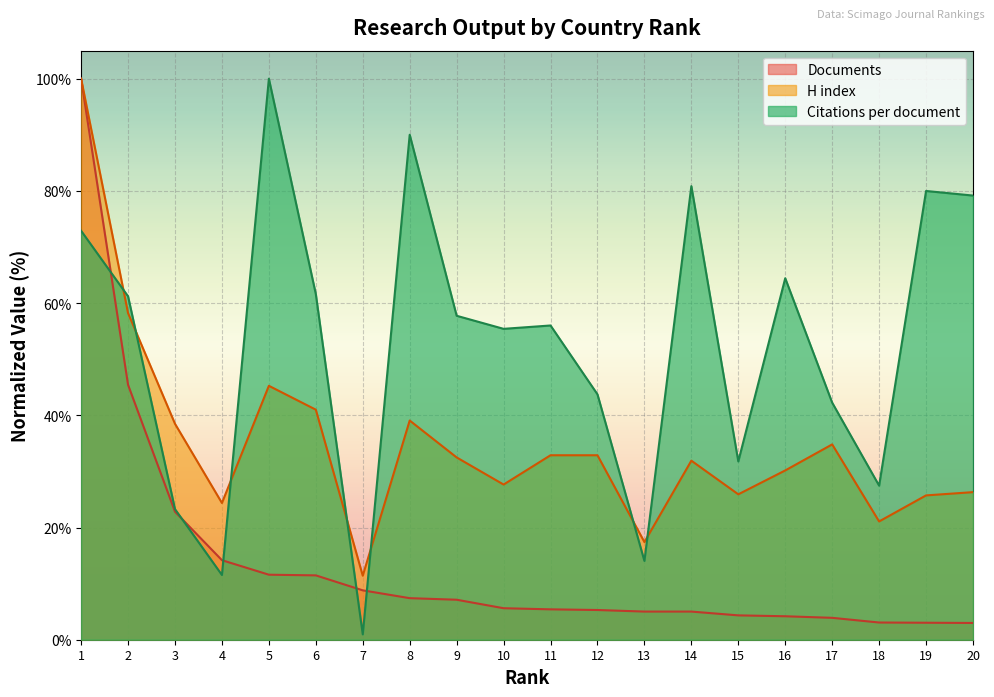

Reading left to right, what are all the values shown in this chart?

Citations per document: 72.9	61.2	23.3	11.5	100.0	61.6	1.0	90.0	57.7	55.4	56.0	43.7	14.0	80.8	31.8	64.4	42.3	27.5	80.0	79.2
H index: 100.0	58.2	38.5	24.4	45.3	41.0	11.4	39.1	32.5	27.7	32.9	32.9	17.4	31.9	25.9	30.2	34.8	21.1	25.7	26.3
Documents: 100.0	45.4	22.8	14.2	11.6	11.5	8.8	7.4	7.1	5.6	5.4	5.3	5.0	5.0	4.3	4.2	3.9	3.1	3.0	3.0